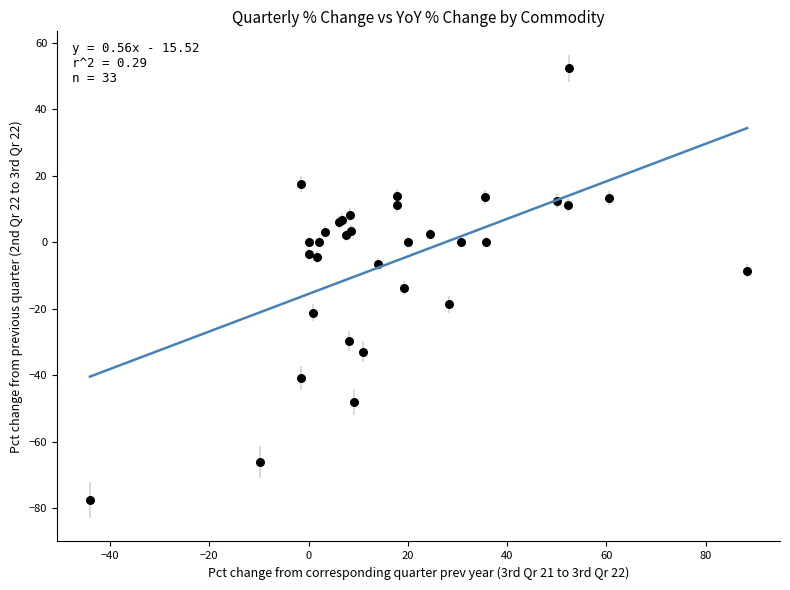

What Y value in the scatter plot is closest to -12?

-13.7